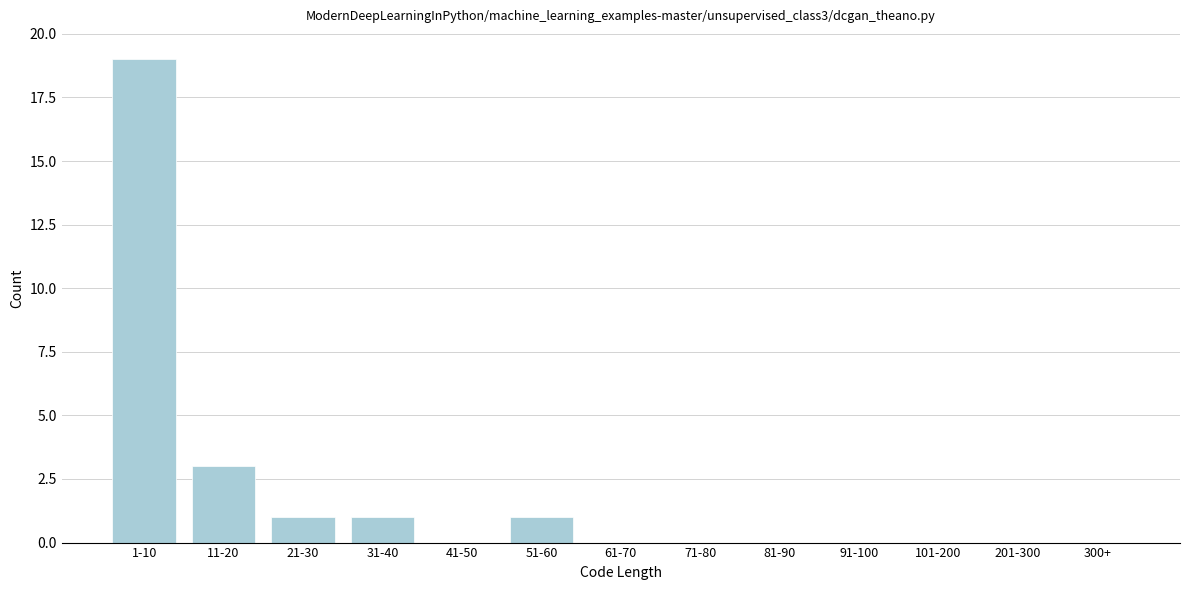

Reading left to right, extract all data points from this chart.

1-10=19	11-20=3	21-30=1	31-40=1	41-50=0	51-60=1	61-70=0	71-80=0	81-90=0	91-100=0	101-200=0	201-300=0	300+=0